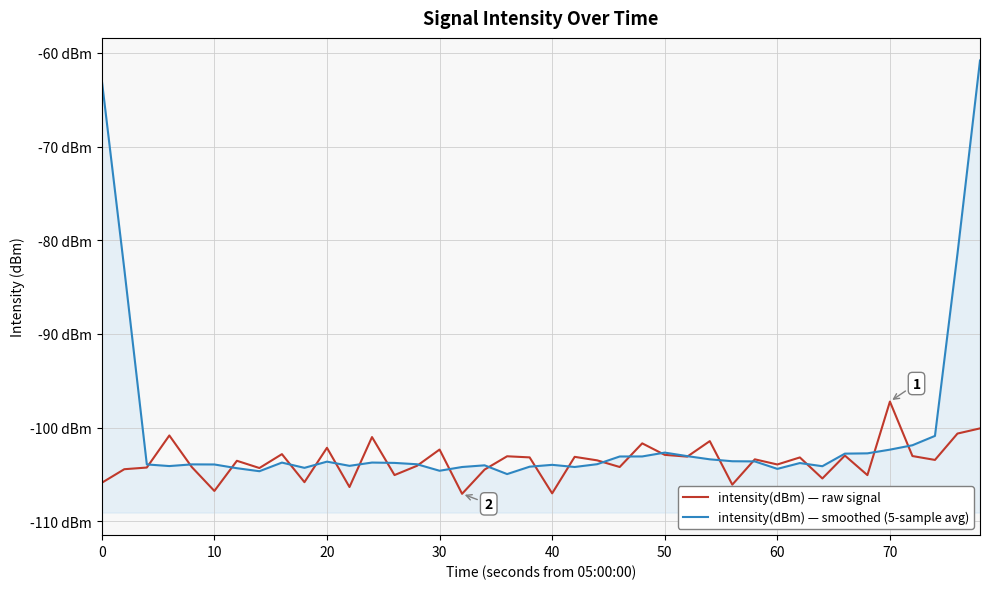

Rank the series by their average value, from lowest to highest.

intensity(dBm) — raw signal, intensity(dBm) — smoothed (5-sample avg)